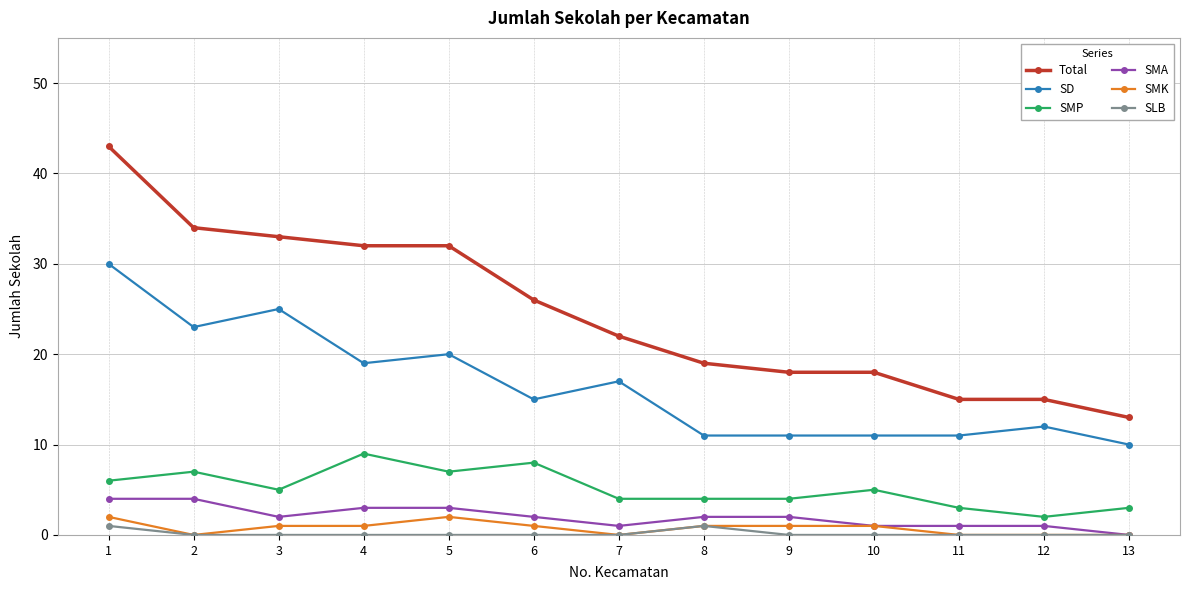

Is the value of SMP at 13 greater than the value of SMA at 11?

Yes